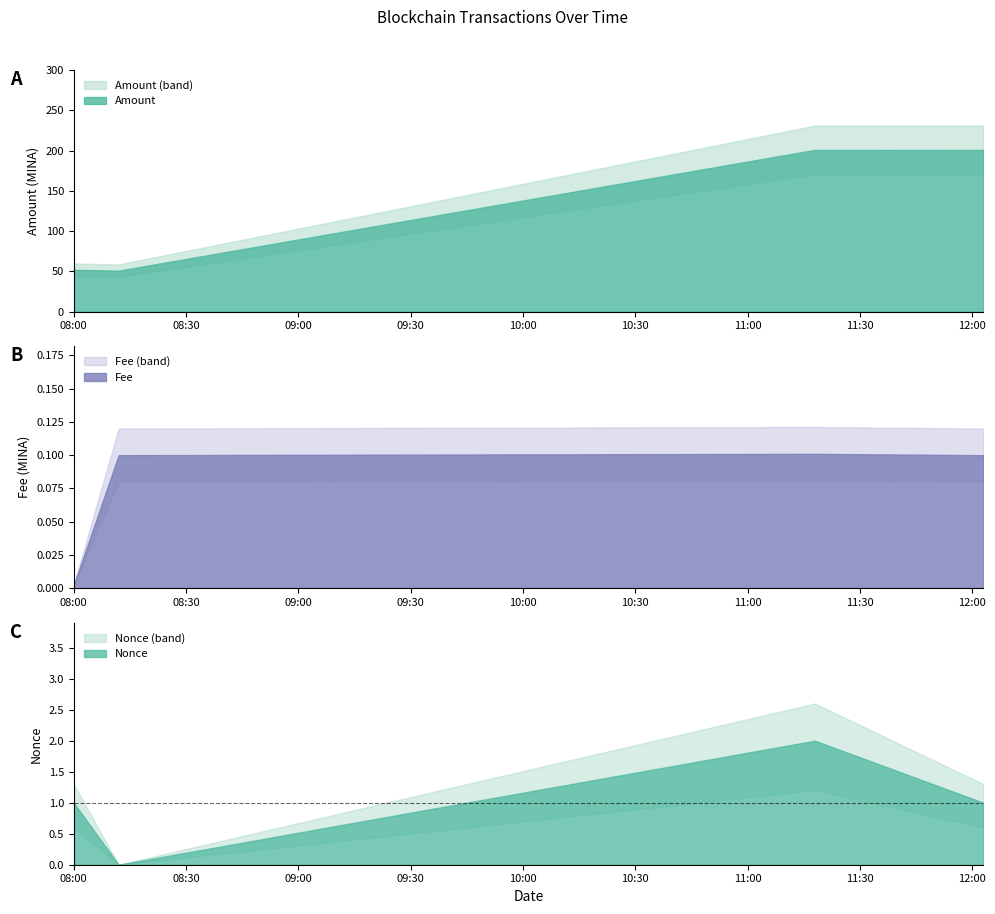

At which label does Amount first exceed 200?

2021-12-10 11:18:00